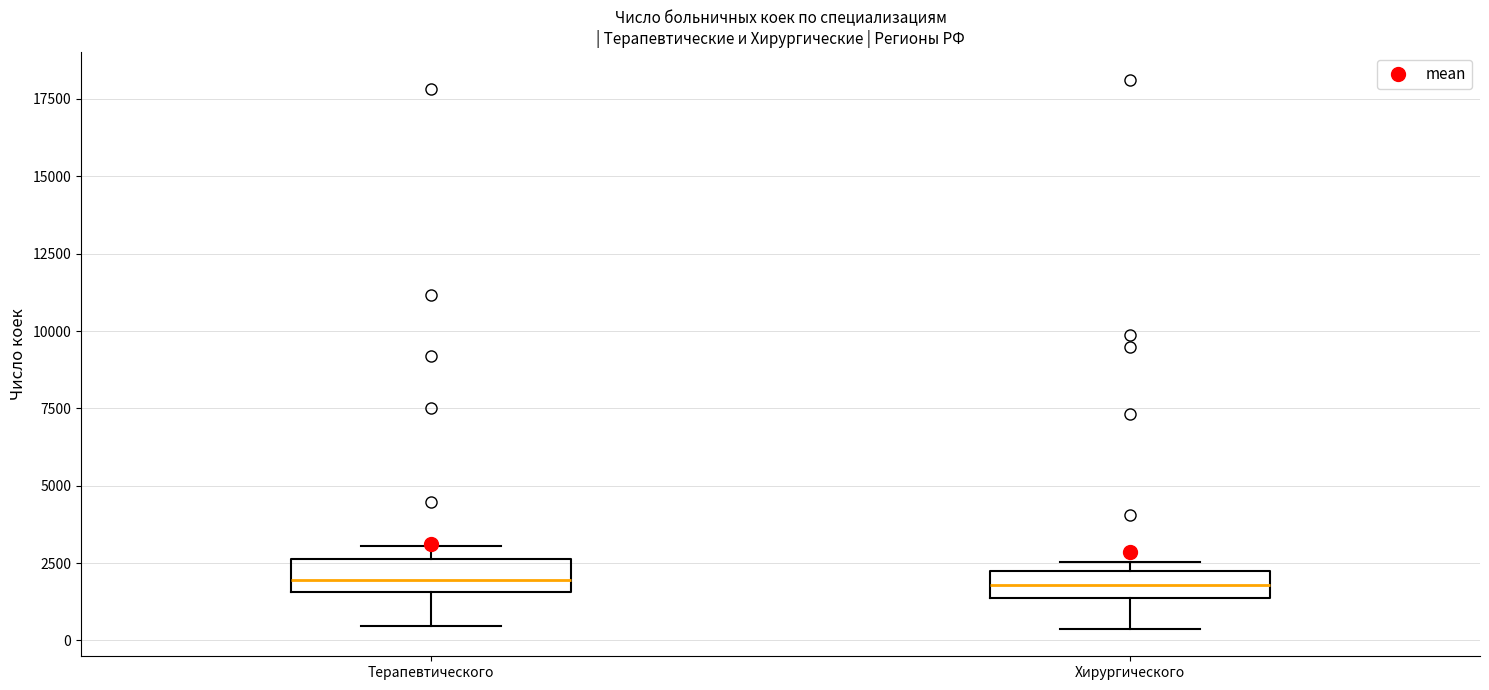

Reading left to right, transcribe this box plot: for each box, give where its median line is, the range the box spans, and where its two whiskers end, as read against the y-axis. The values are not printed on the chart, so give them approximately, as read against the axis.

Терапевтического: median 2000, box 1500 to 2500, whiskers 500 to 3000
Хирургического: median 2000, box 1500 to 2500, whiskers 500 to 2500 (just above the box's upper edge)